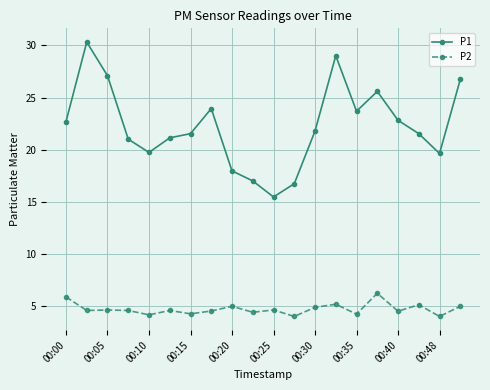

True or false: P2 and P1 intersect in this chart.

False